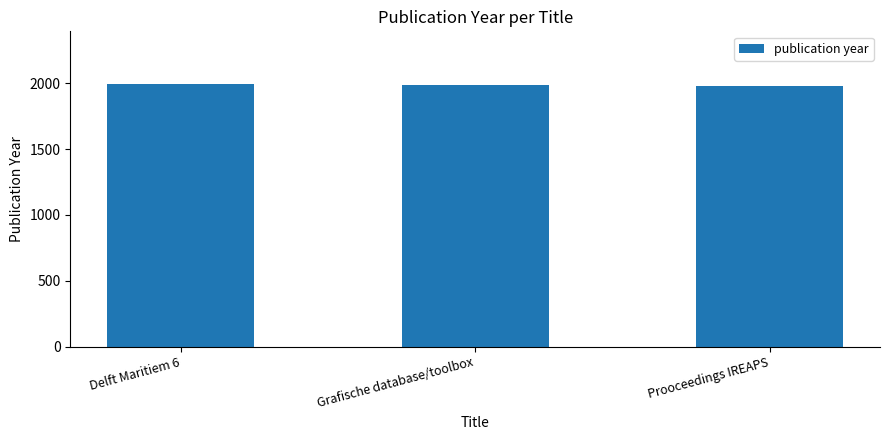

What position from the right is Prooceedings IREAPS?

1